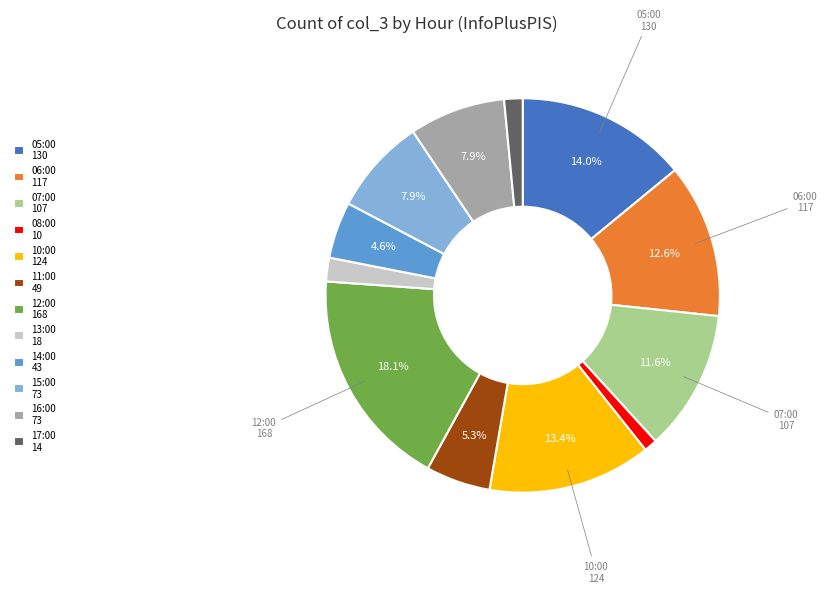

Is 17:00 14 the majority of the pie?

No